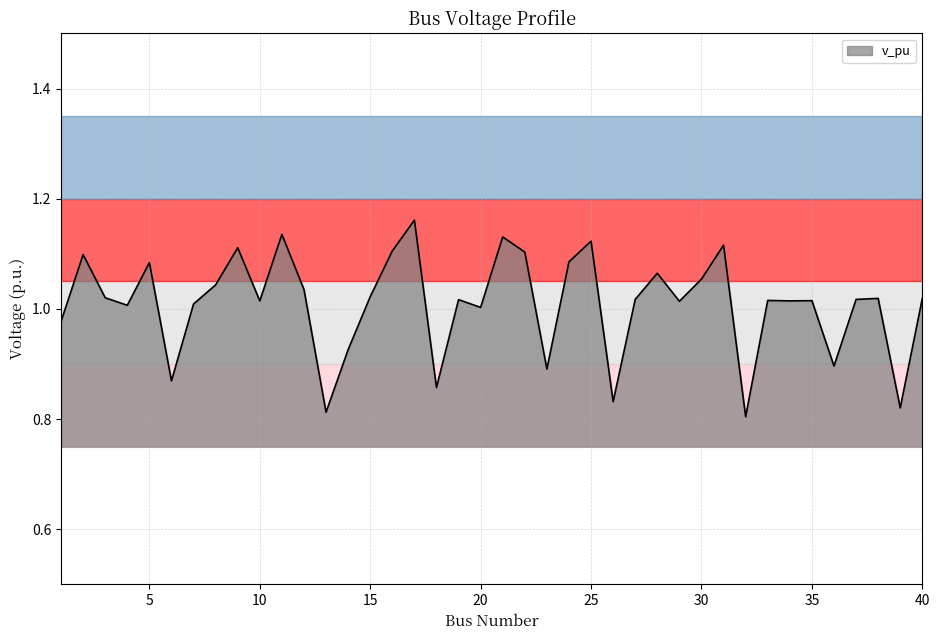

The chart shows a value of 0.8 at 26. True or false?

True